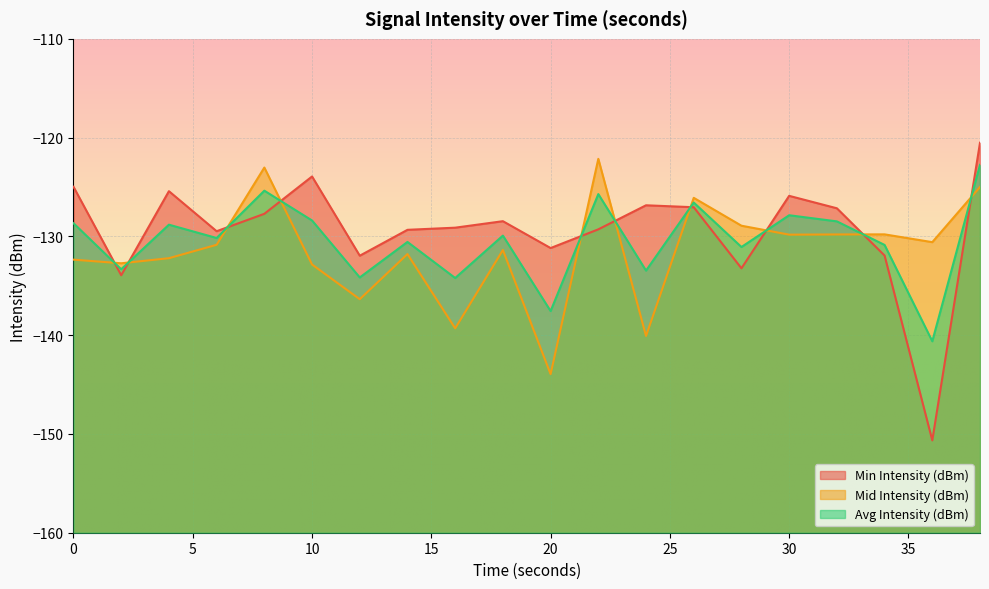

List the series in order of their overall mean, highest first.

Min Intensity (dBm), Avg Intensity (dBm), Mid Intensity (dBm)